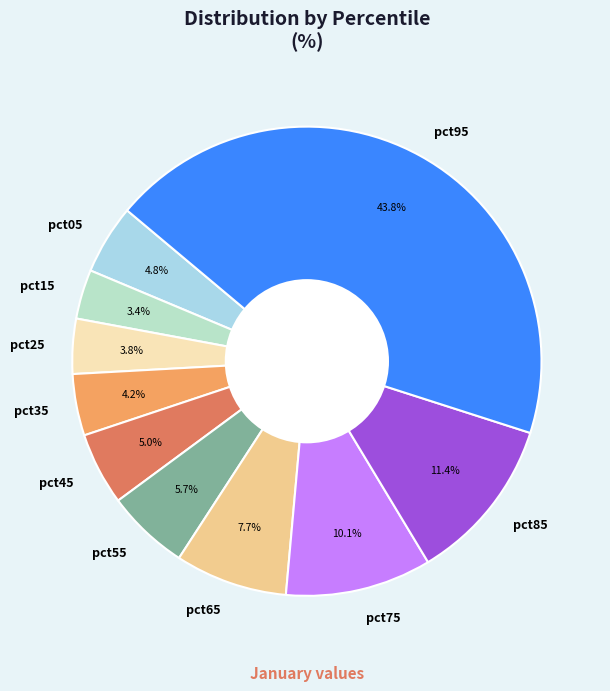

Is pct65 the majority of the pie?

No